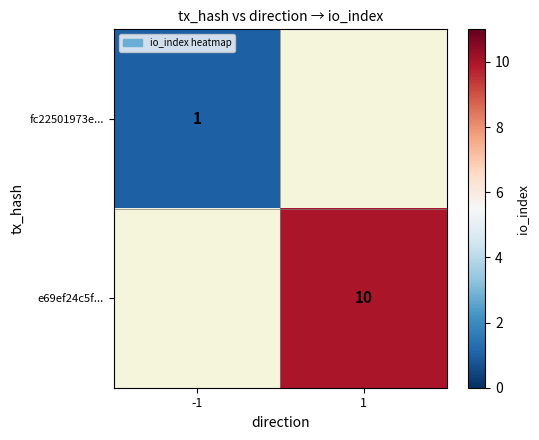

Which label corresponds to the largest value in the chart?

1